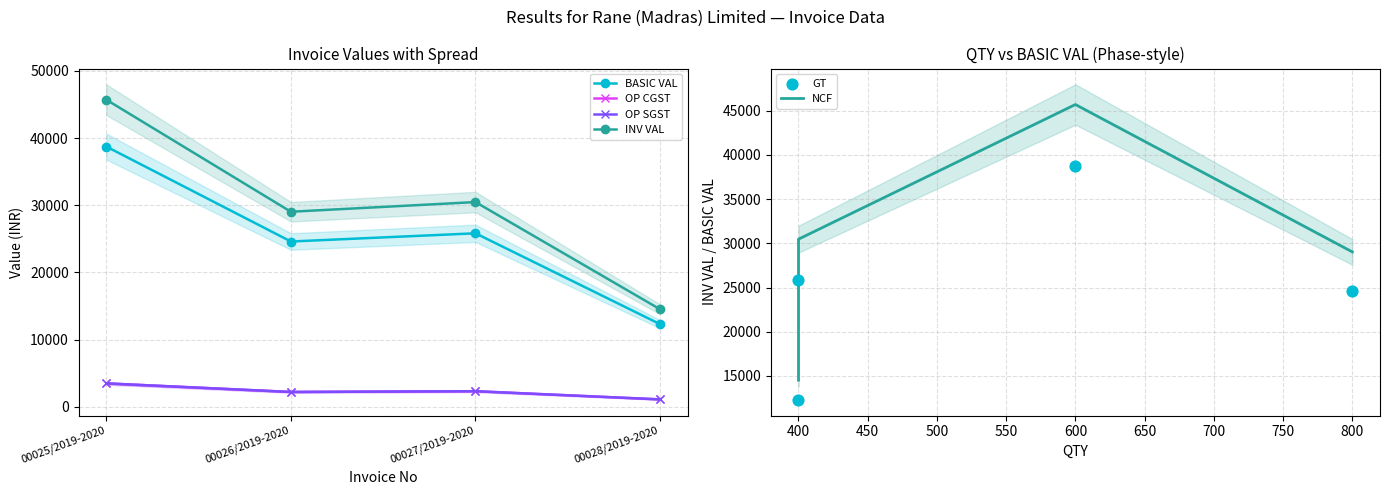

Is the value of OP SGST at 00025/2019-2020 greater than the value of BASIC VAL at 00028/2019-2020?

No